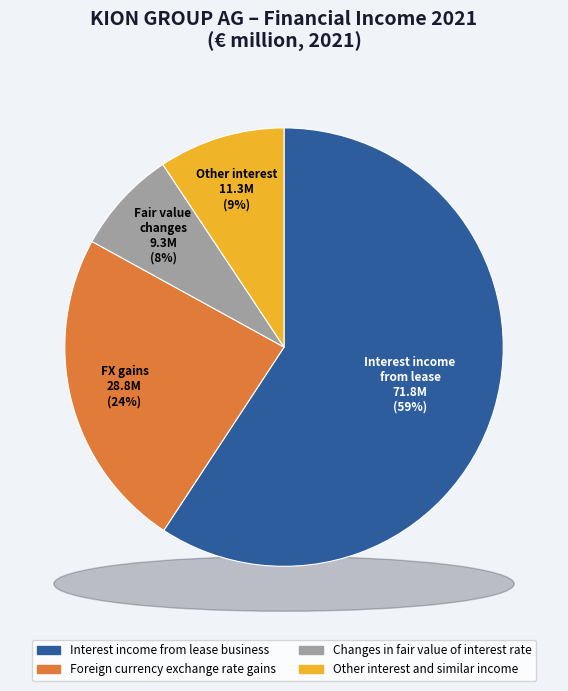

Between Foreign currency exchange rate gains and Interest income from lease business, which is larger?

Interest income from lease business